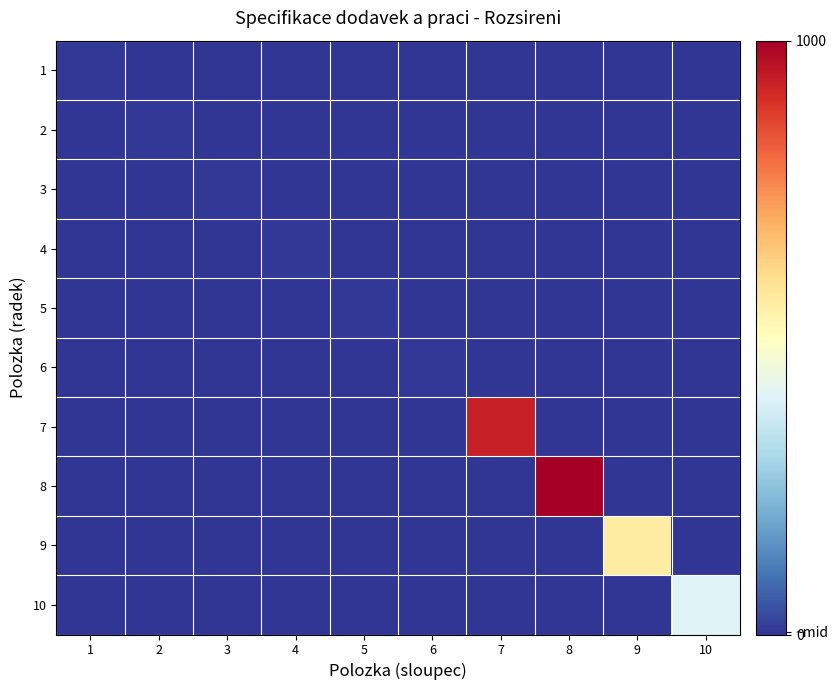

How many data points does each series have?

10